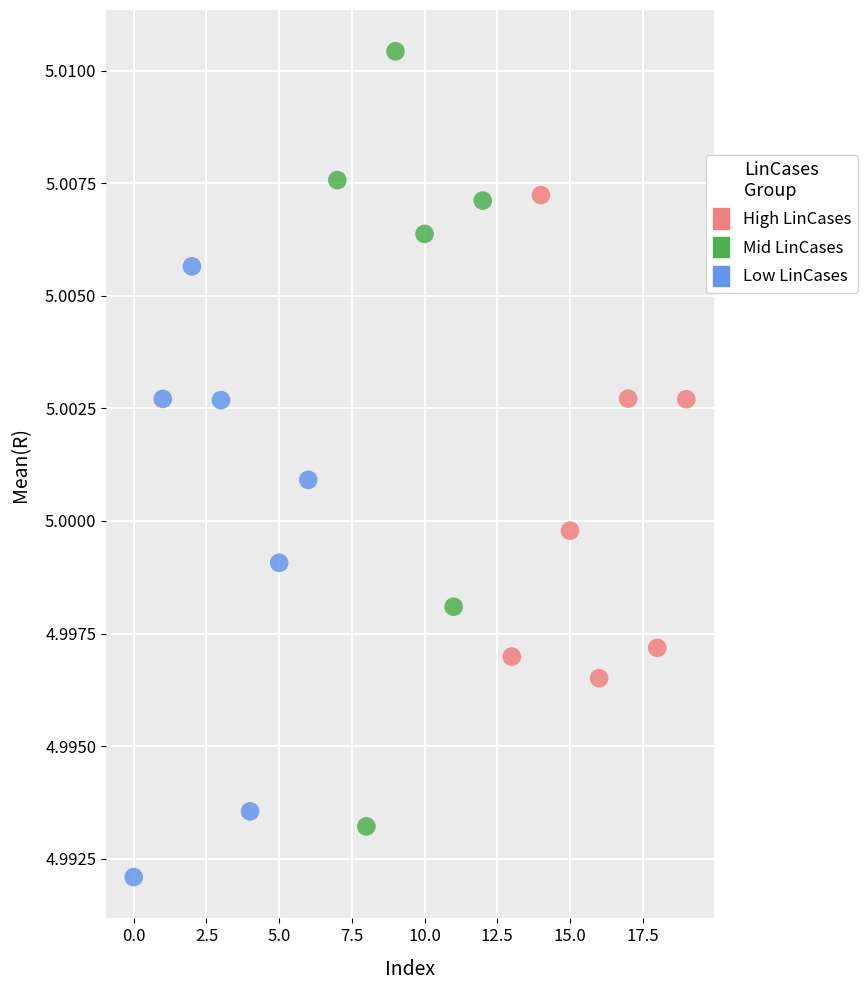

Which series contains the lowest Y value?

Low LinCases